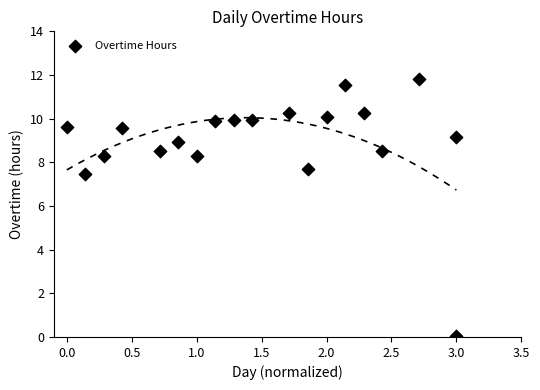

What Y value in the scatter plot is closest to 5?

7.5